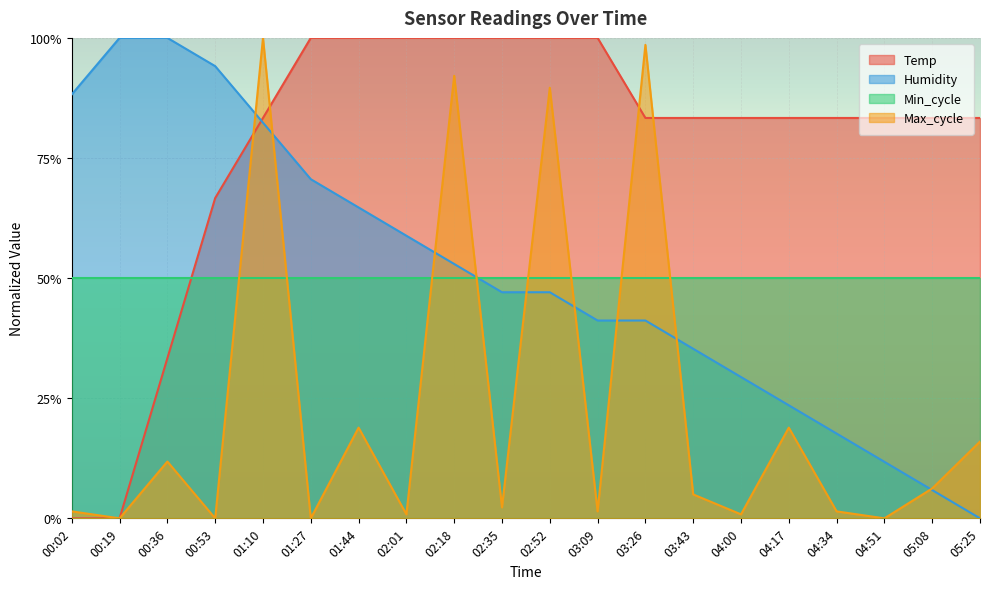

List the labels in order of Humidity value, smallest first.

05:25, 05:08, 04:51, 04:34, 04:17, 04:00, 03:43, 03:09, 03:26, 02:35, 02:52, 02:18, 02:01, 01:44, 01:27, 01:10, 00:02, 00:53, 00:19, 00:36